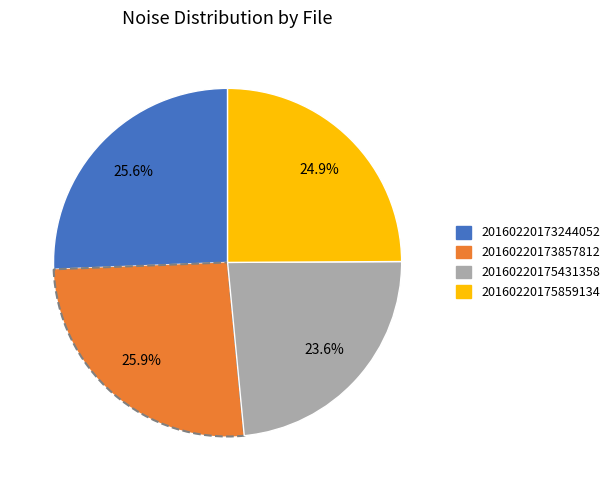

Combined, what portion of the pie is 20160220173857812 and 20160220173244052?

51.5%